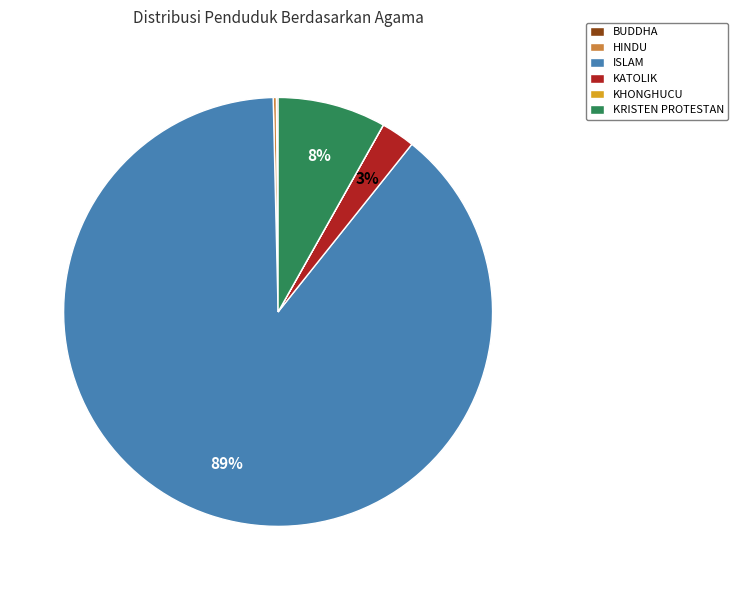

Is there any slice that represents more than half of the pie?

Yes